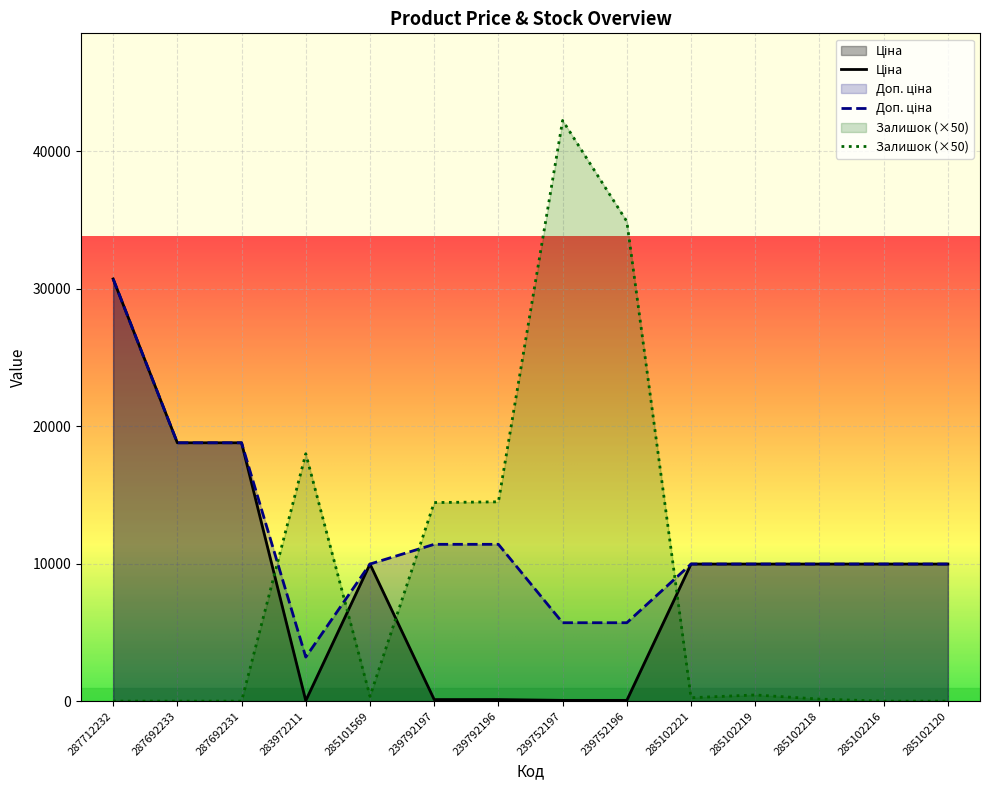

True or false: Доп. ціна and Ціна intersect in this chart.

False